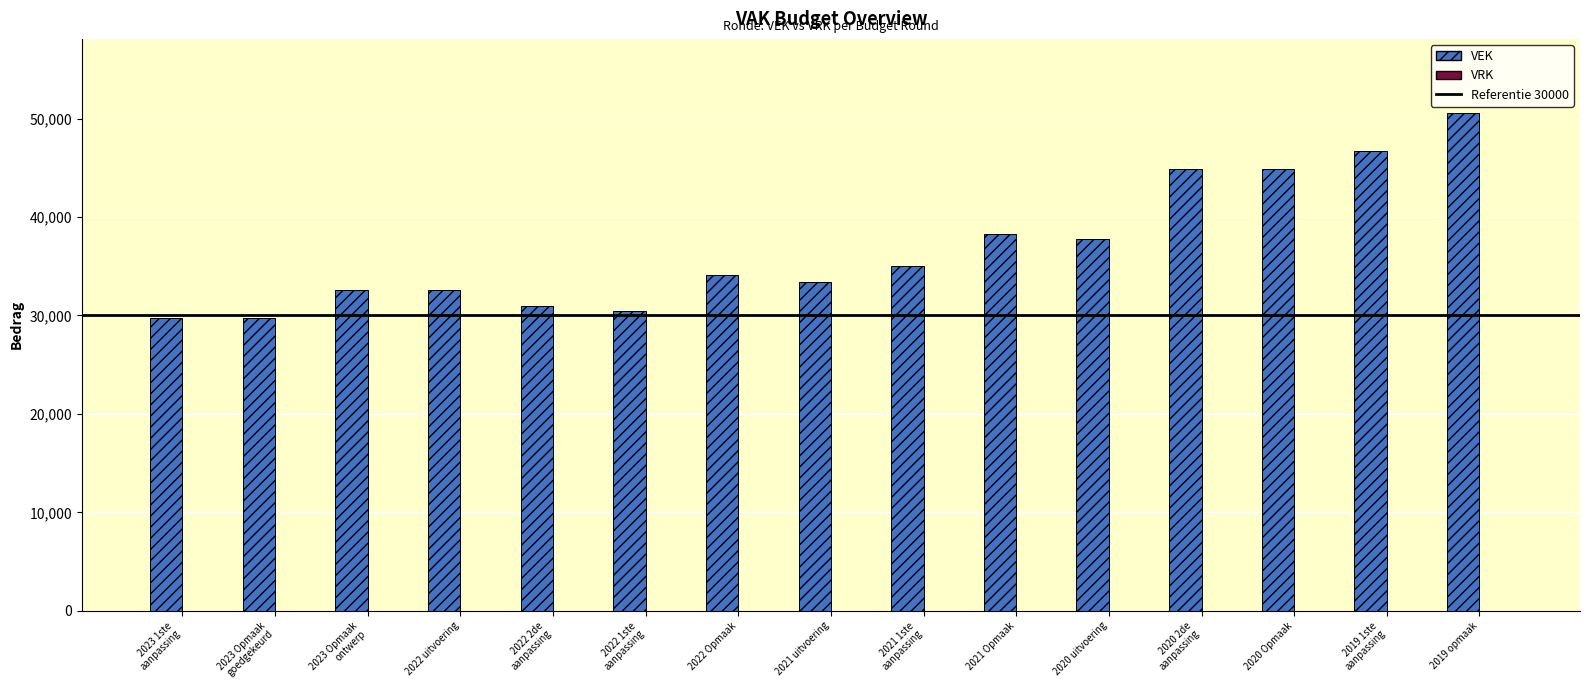

Between 2019 opmaak and 2020 uitvoering, which is larger?

2019 opmaak